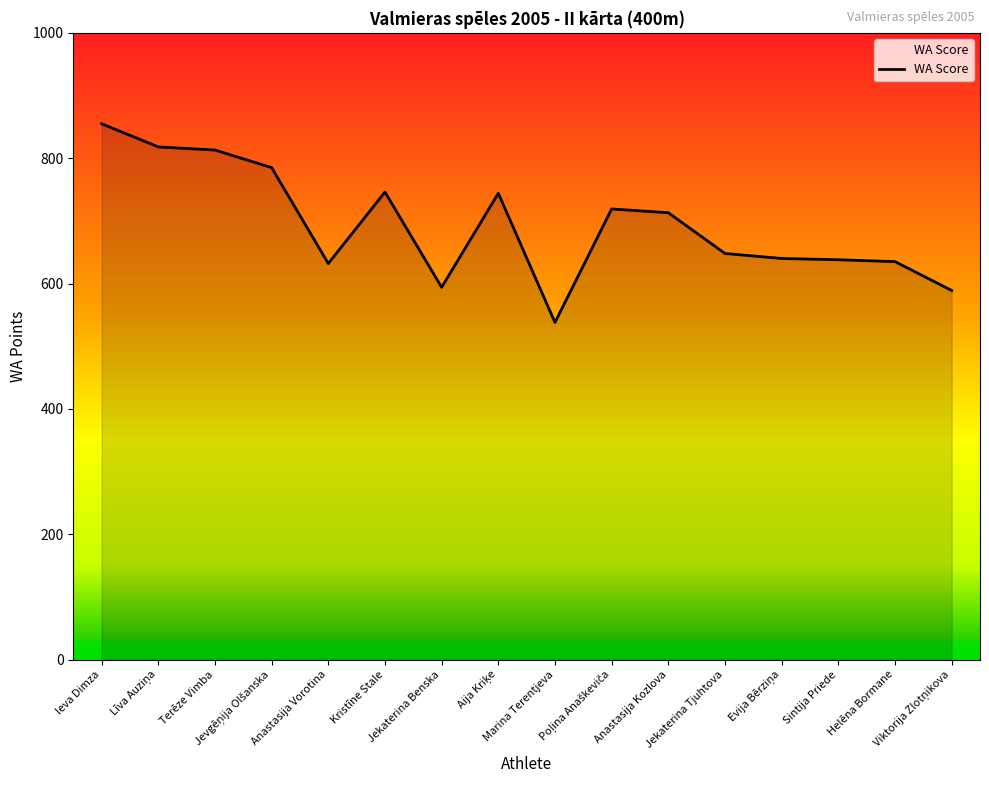

True or false: the data shows 538 at Marina Terentjeva.

True